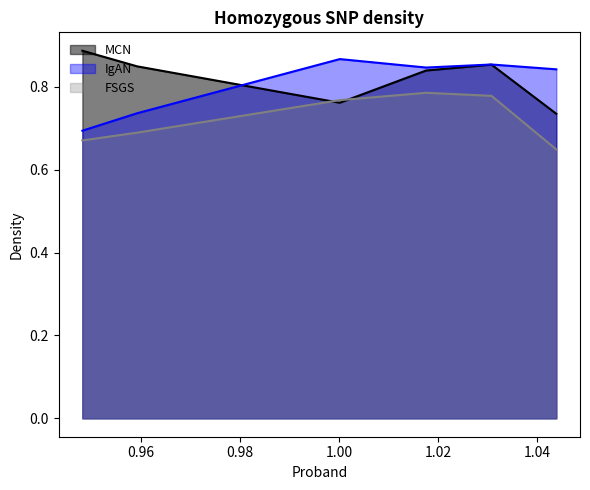

What is the approximate value of FSGS at 1.030803272?

0.8